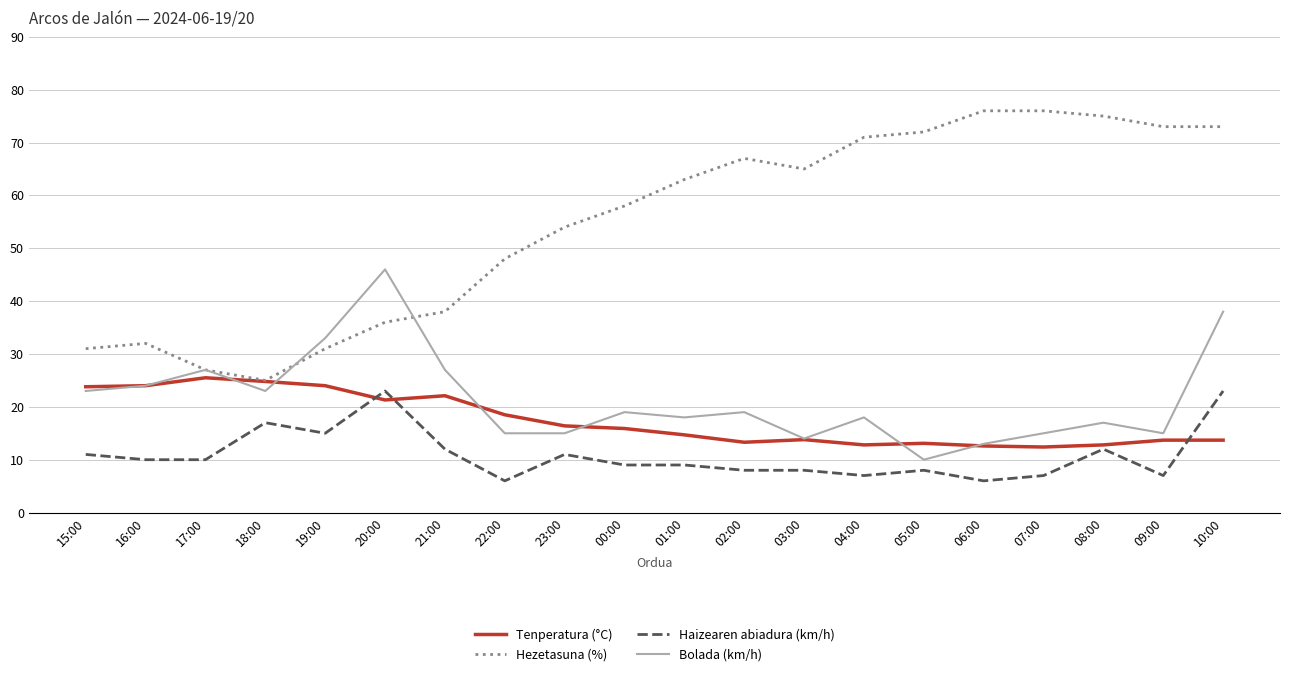

Which series has the widest spread of values?

Hezetasuna (%)